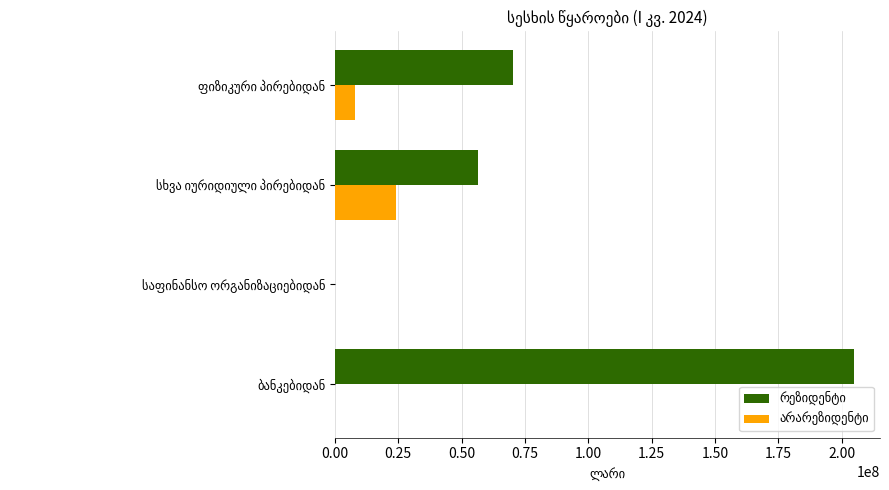

Count the number of categories in the chart.

4